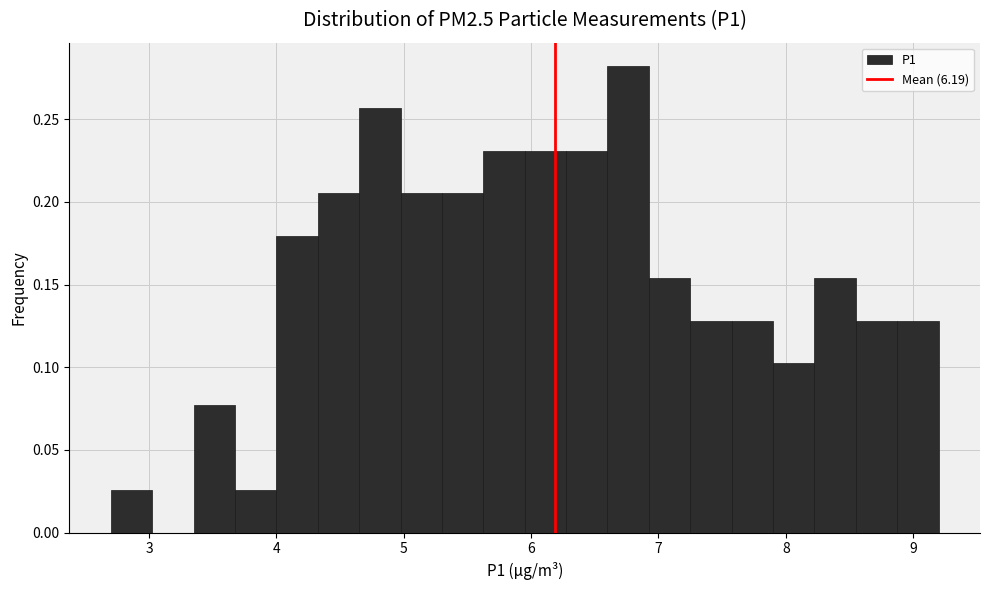

Read against the x-axis, roughly where is the centre of the tallest bar?

6.8